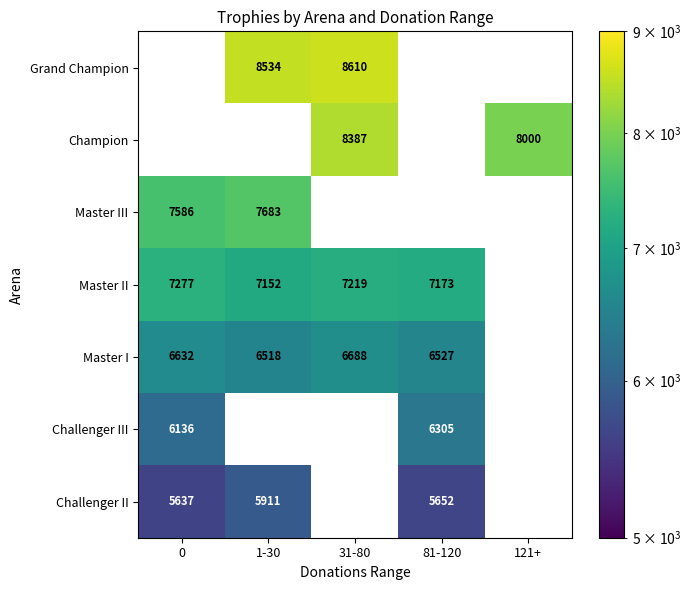

Between 0 and 31-80, which series saw the biggest shift?

Grand Champion